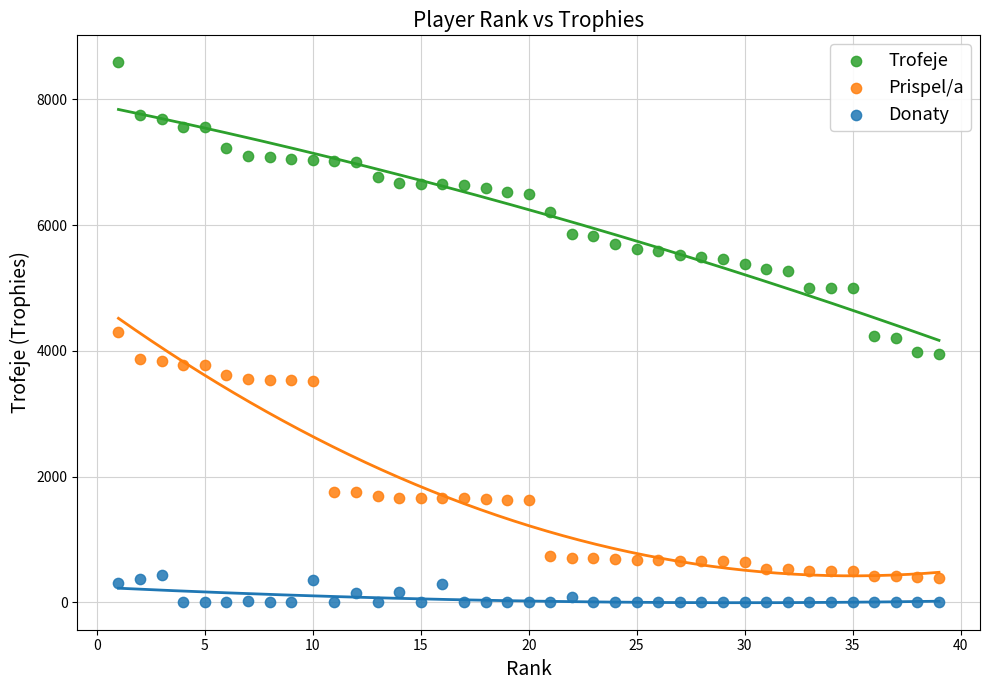

Which series has the largest Y range (max minus min)?

Trofeje